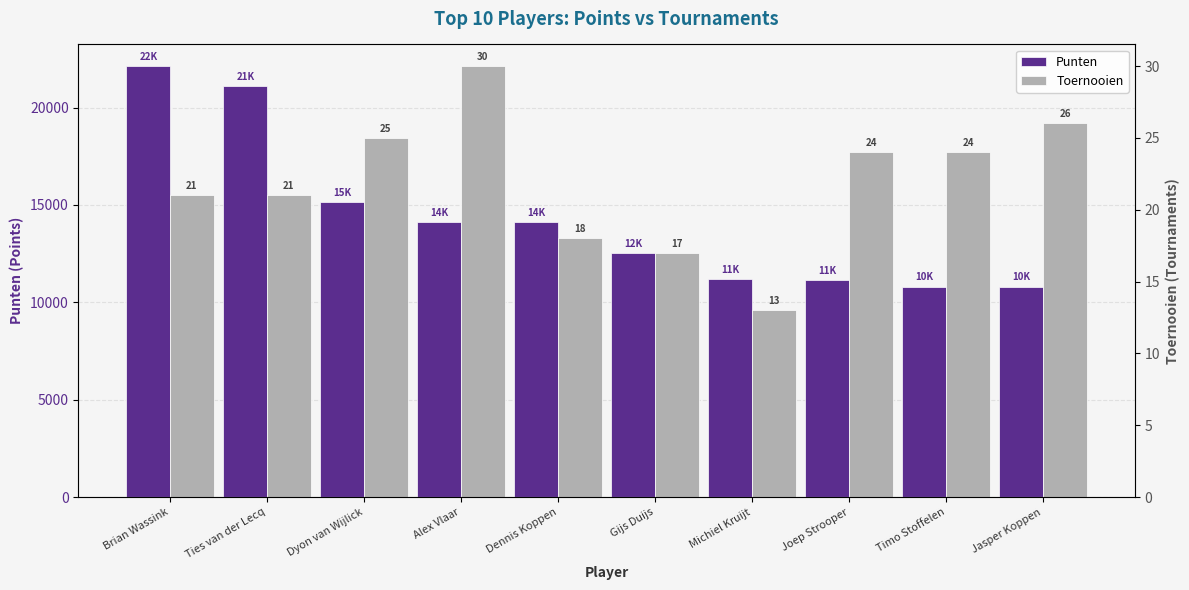

Where does the Toernooien series first go above 24?

Dyon van Wijlick